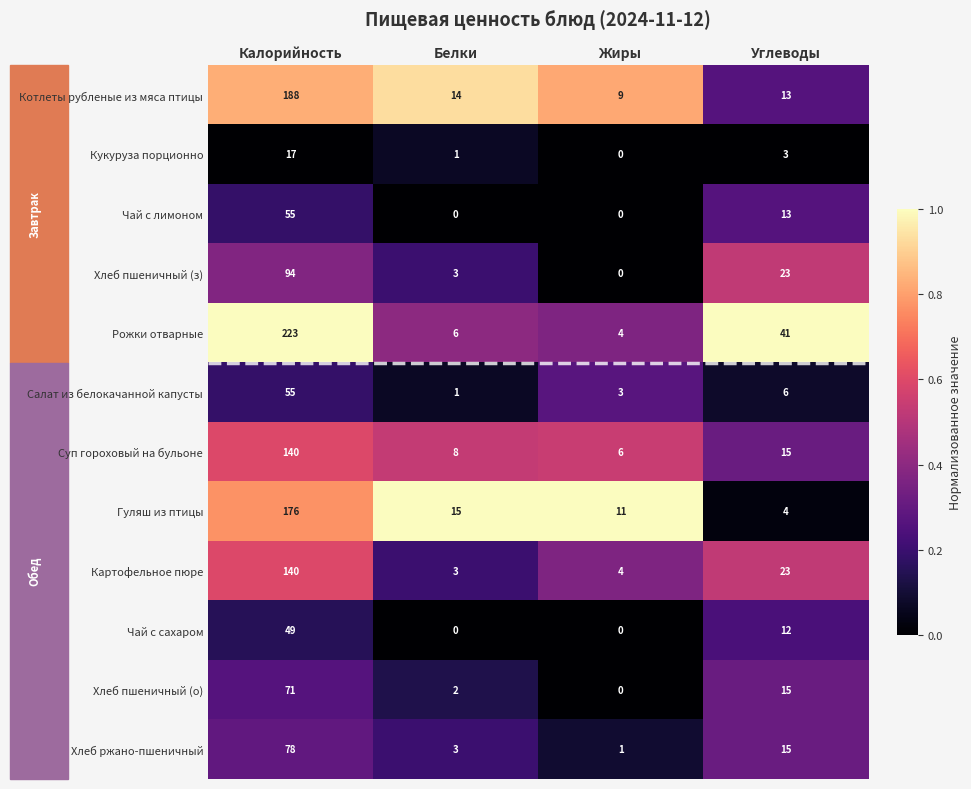

Count the number of categories in the chart.

4